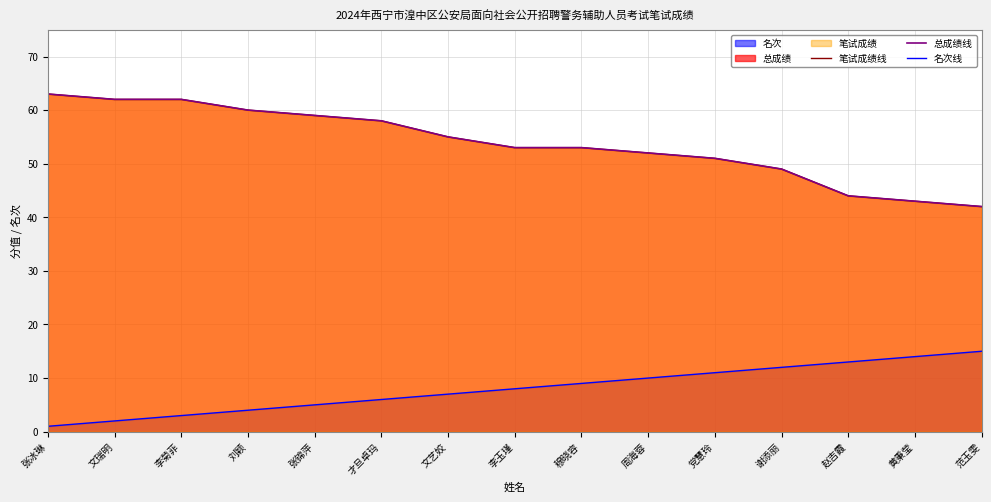

What is the label of the 1st point from the right?

范玉雯